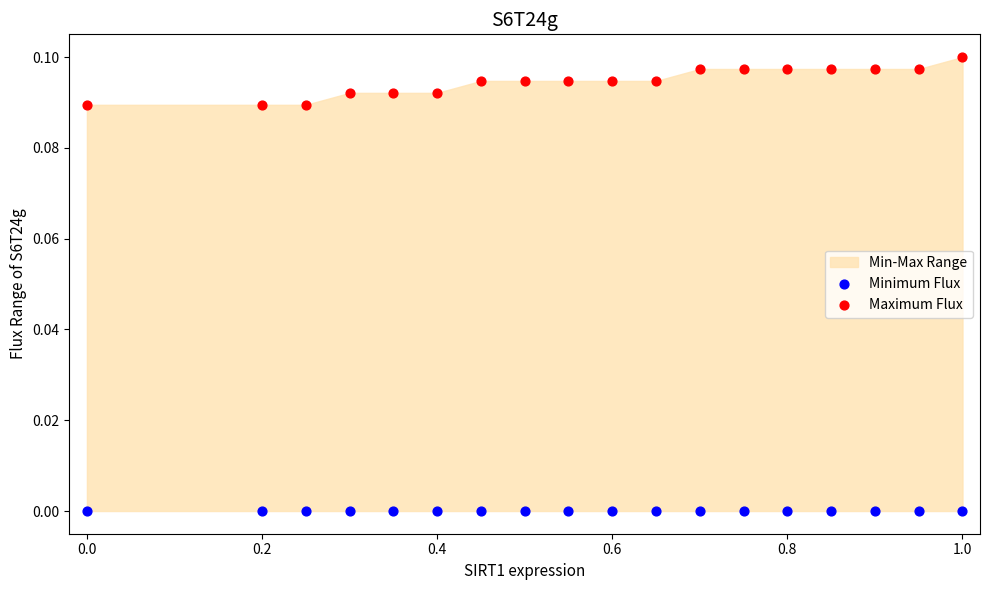

Which series contains the highest Y value?

Maximum Flux